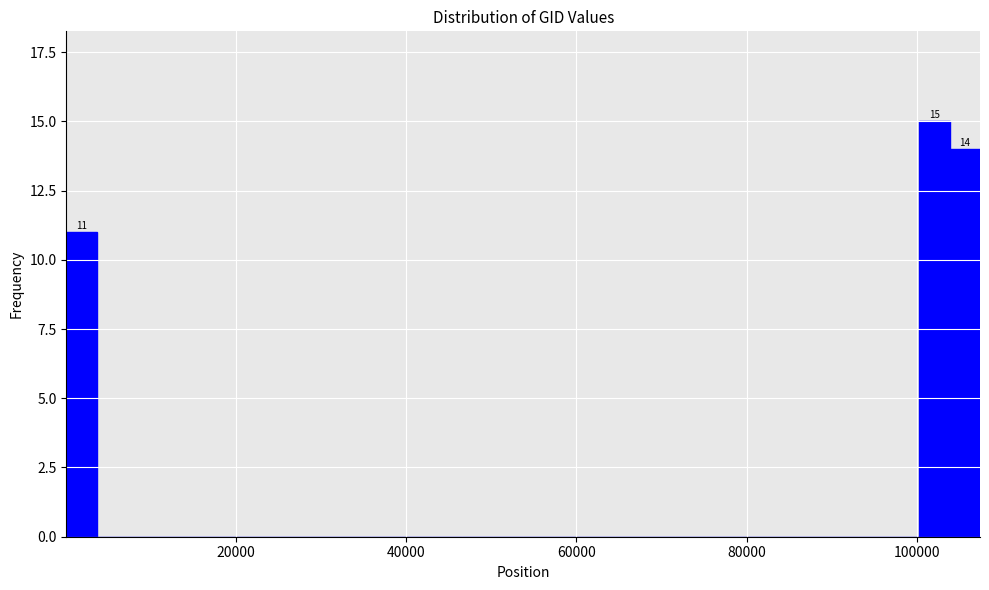

Around what value on the x-axis is the tallest bar? Give the approximate position of its centre, as read against the axis.

102000